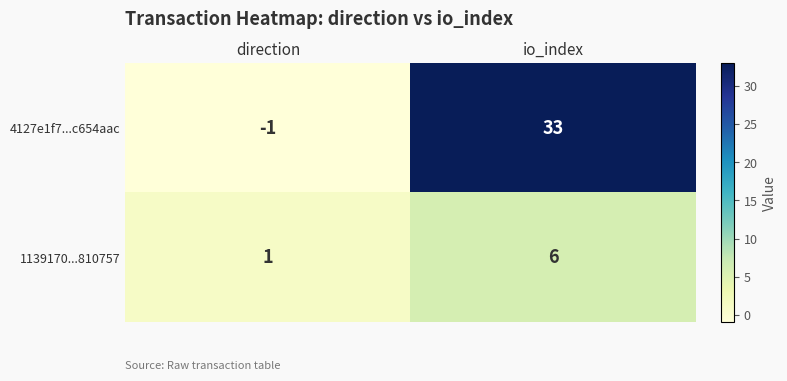

What is the total value across all series at io_index?

39